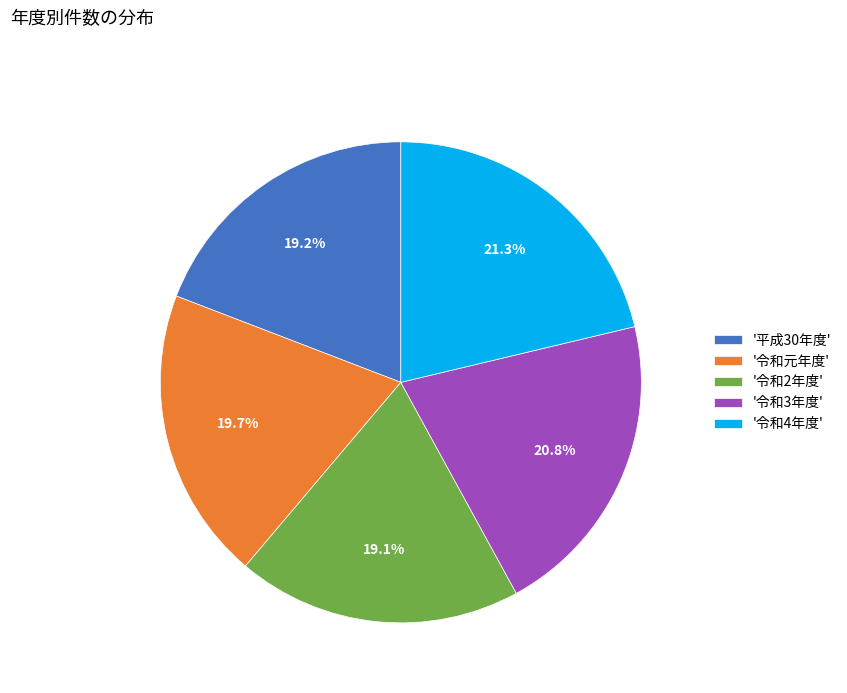

What is the ratio of the value at '令和4年度' to the value at '令和2年度'?

1.1